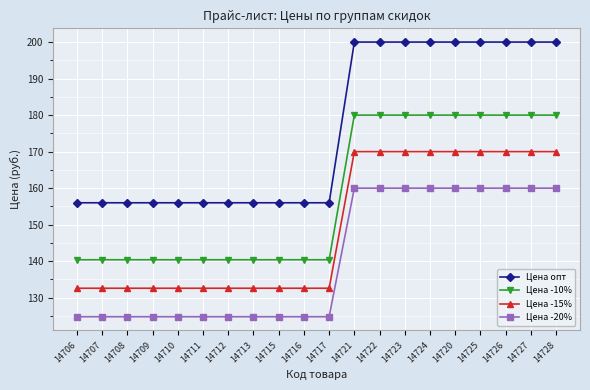

What position from the right is 14727?

2